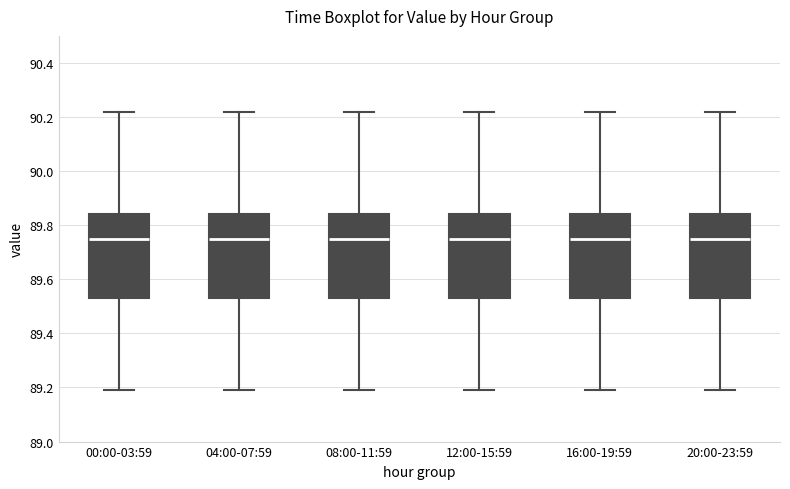

Reading left to right, read every box against the y-axis: the position of its median line, the range the box covers, and the ends of its whiskers. The values are not printed on the chart, so give them approximately, as read against the axis.

00:00-03:59: median 89.76, box 89.54 to 89.84, whiskers 89.20 to 90.22
04:00-07:59: median 89.76, box 89.54 to 89.84, whiskers 89.20 to 90.22
08:00-11:59: median 89.76, box 89.54 to 89.84, whiskers 89.20 to 90.22
12:00-15:59: median 89.76, box 89.54 to 89.84, whiskers 89.20 to 90.22
16:00-19:59: median 89.76, box 89.54 to 89.84, whiskers 89.20 to 90.22
20:00-23:59: median 89.76, box 89.54 to 89.84, whiskers 89.20 to 90.22